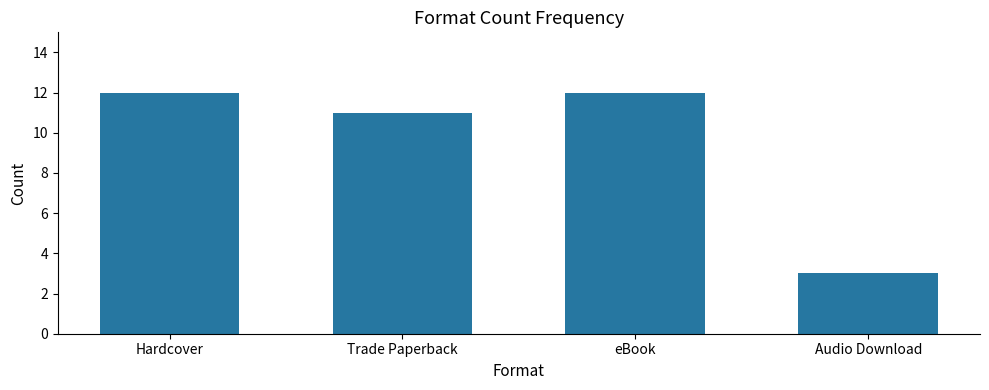

True or false: the data shows 11 at Trade Paperback.

True